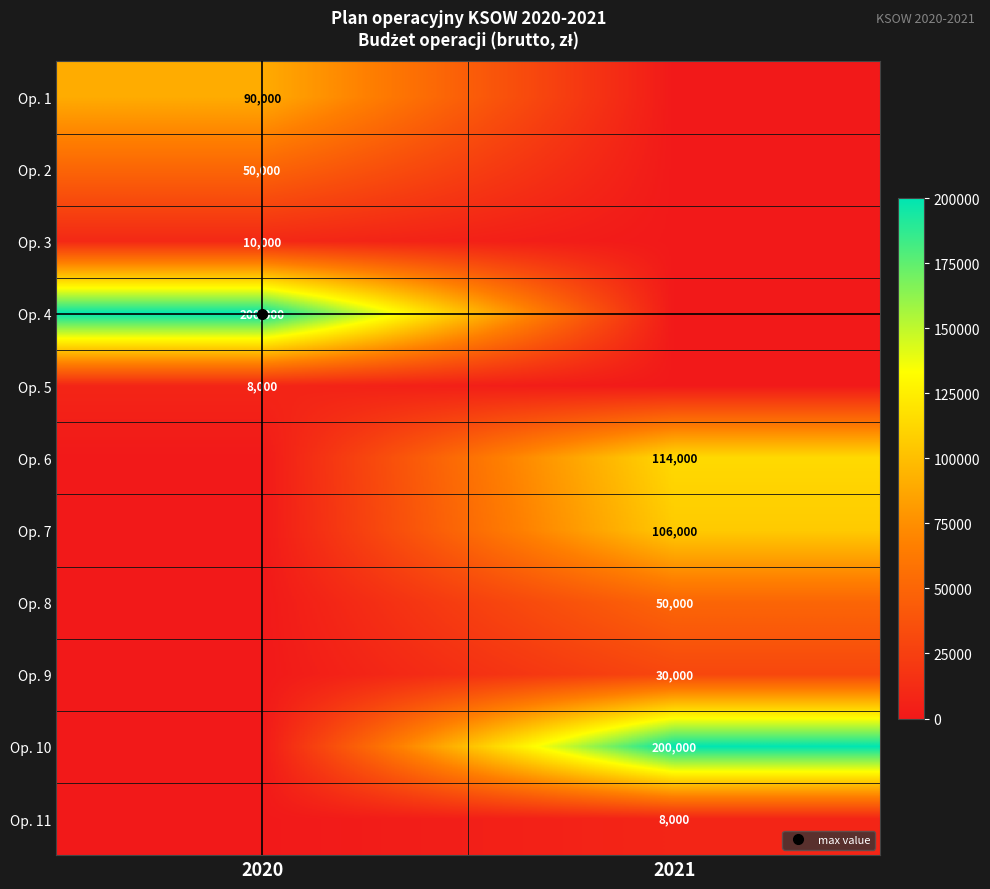

Which series has the largest range (max minus min)?

Op. 4